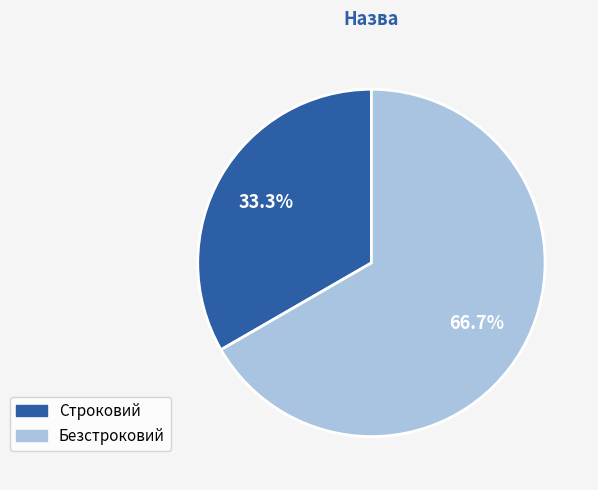

Which category has the smallest portion of the pie?

Строковий